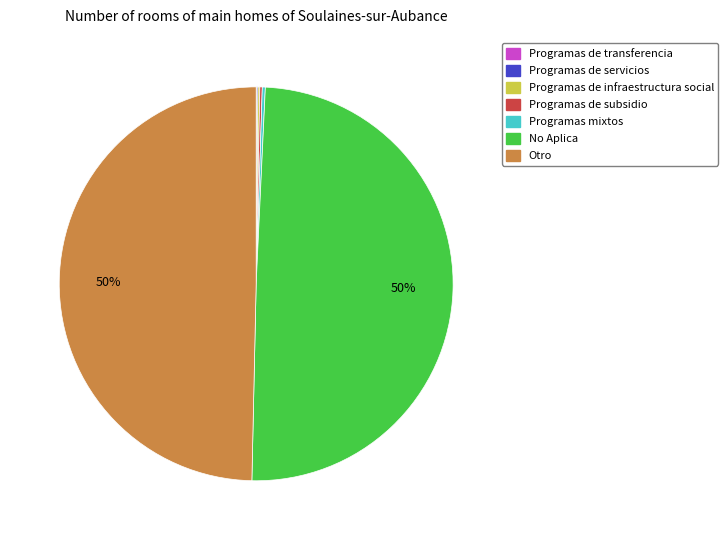

True or false: Otro accounts for 50% of the total.

True